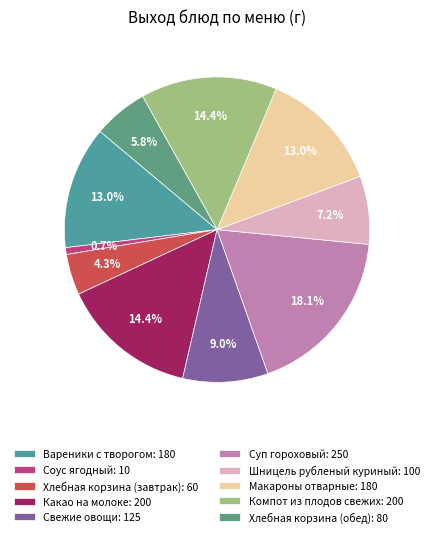

How many segments does this pie chart have?

10